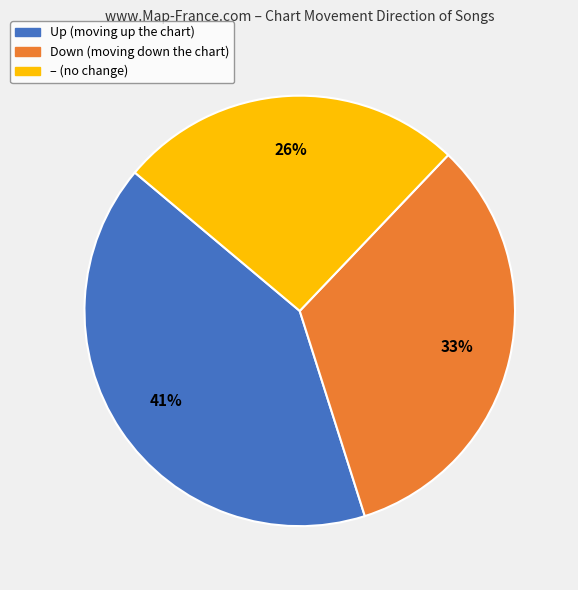

To the nearest percent, what is the difference between the largest and smallest slice percentages?

15%